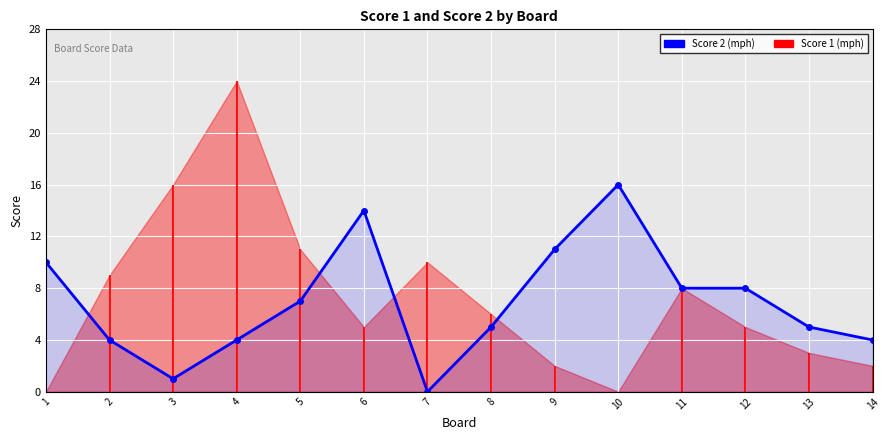

Where is the data nearest to the value 8?

11